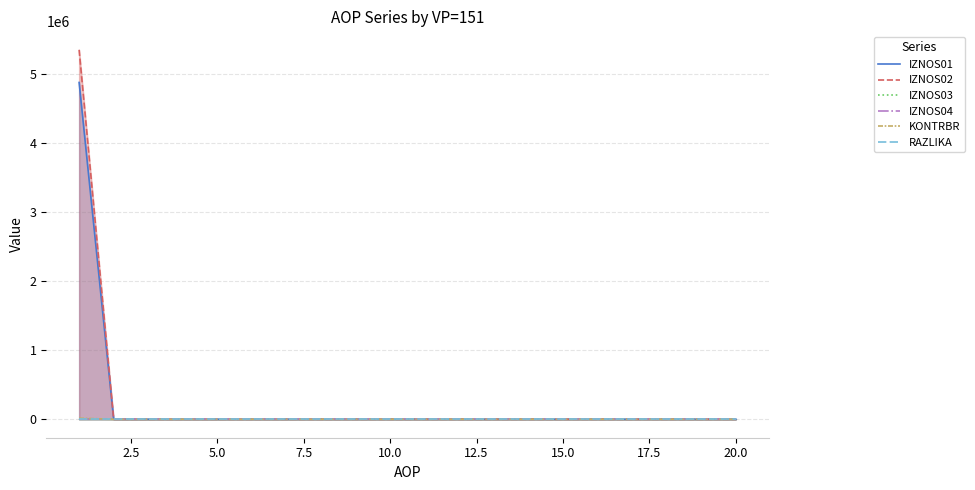

True or false: RAZLIKA has more than 2 interior local peaks.

False